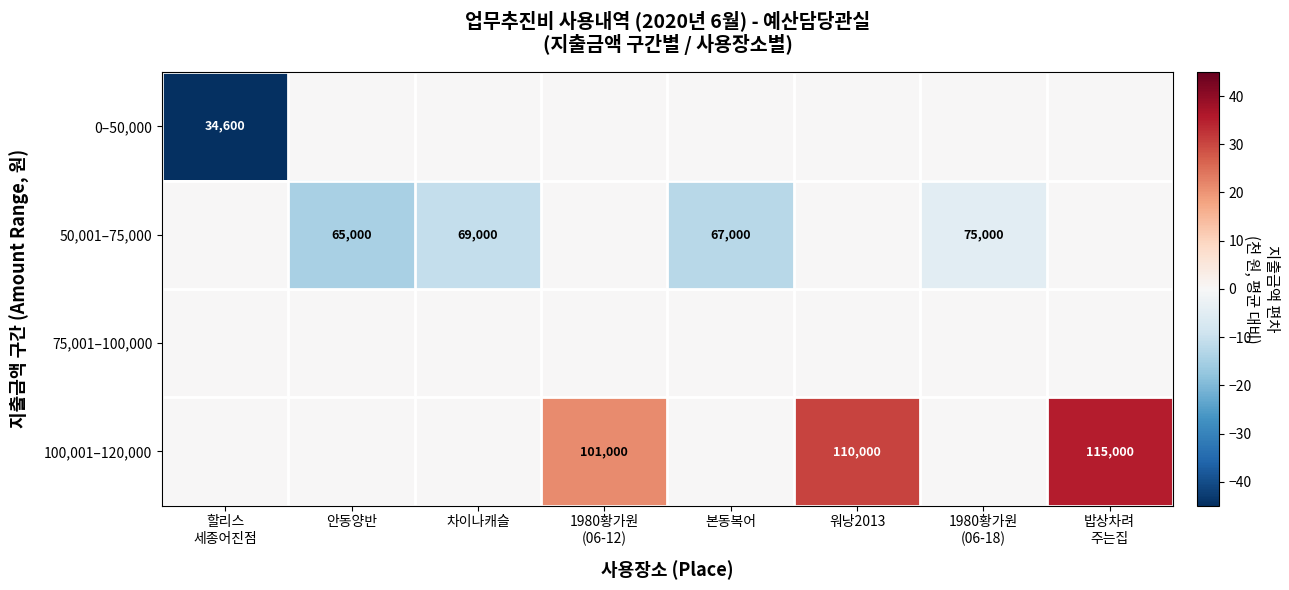

The value of 100,001–120,000 at 워낭2013 is 110000. True or false?

True